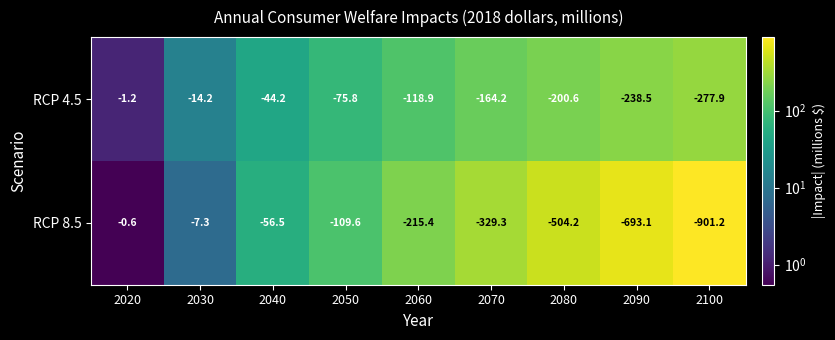

List the series in order of their overall mean, highest first.

RCP 4.5, RCP 8.5